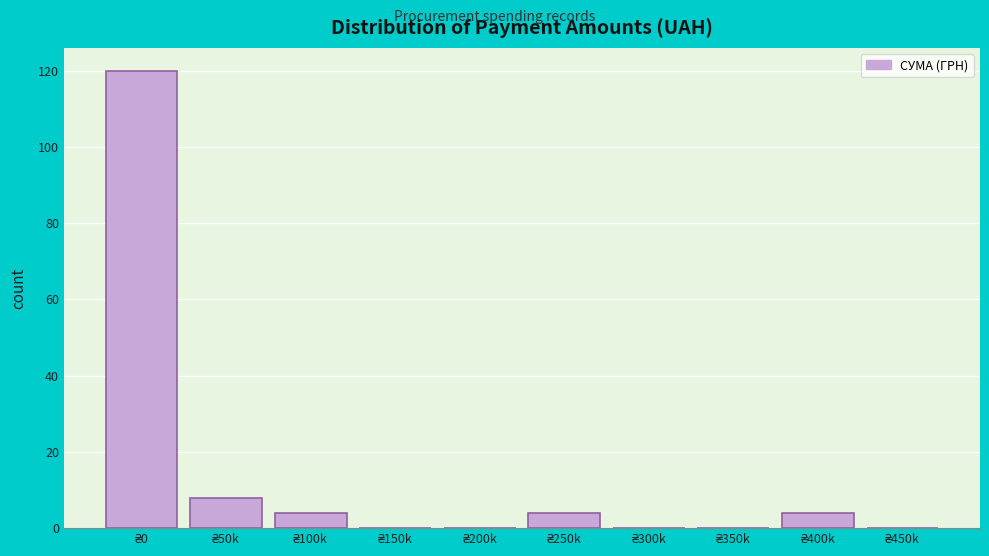

What is the sum of all values?

140